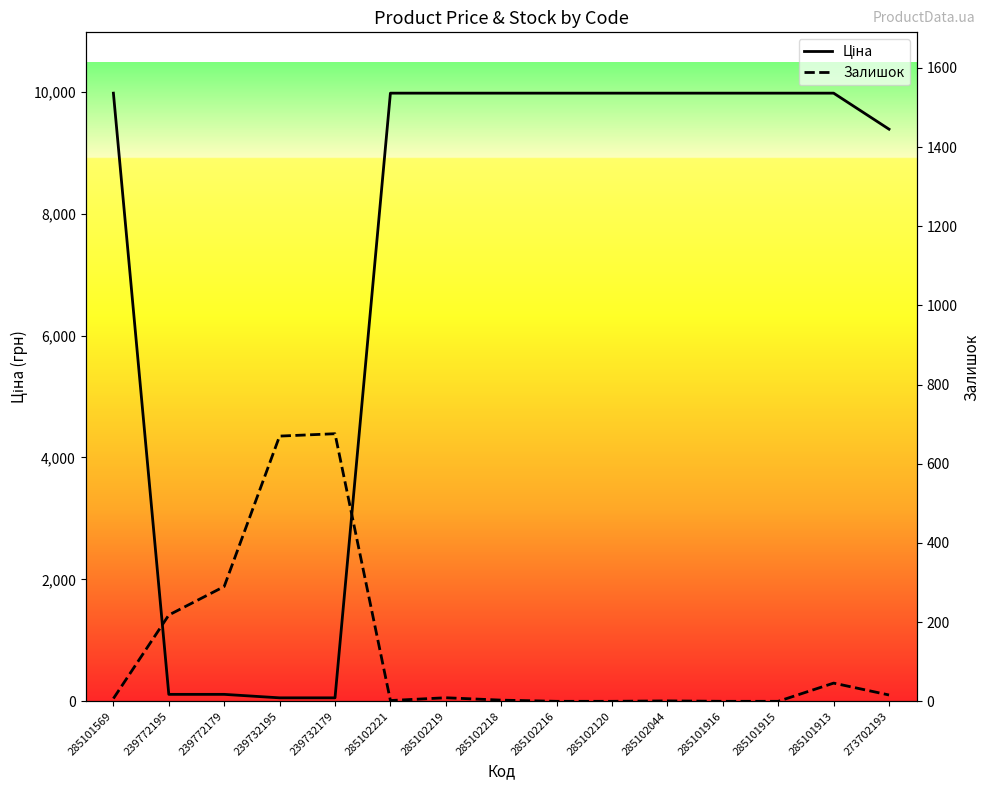

How many data points in Ціна are less than 9974?

5